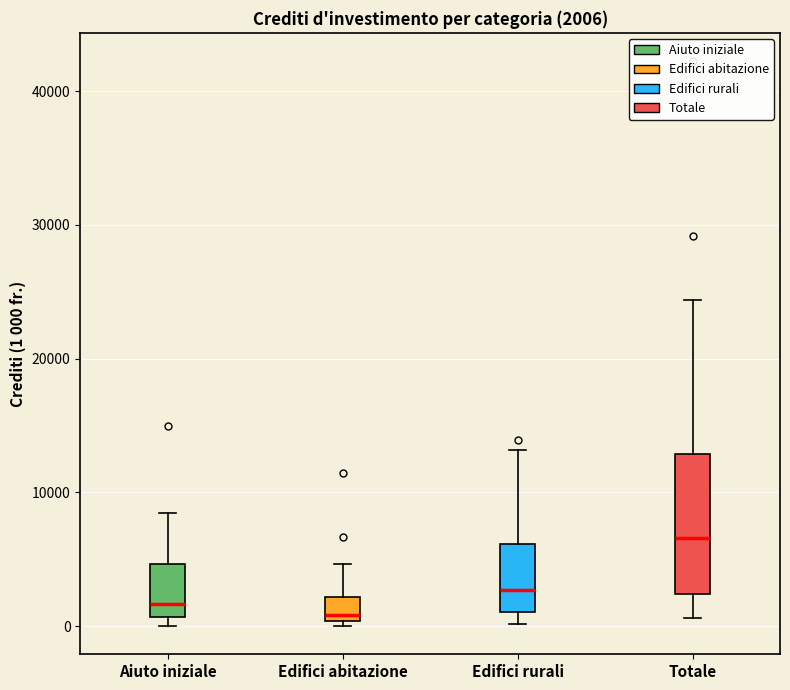

Which box has the highest median line?

Totale